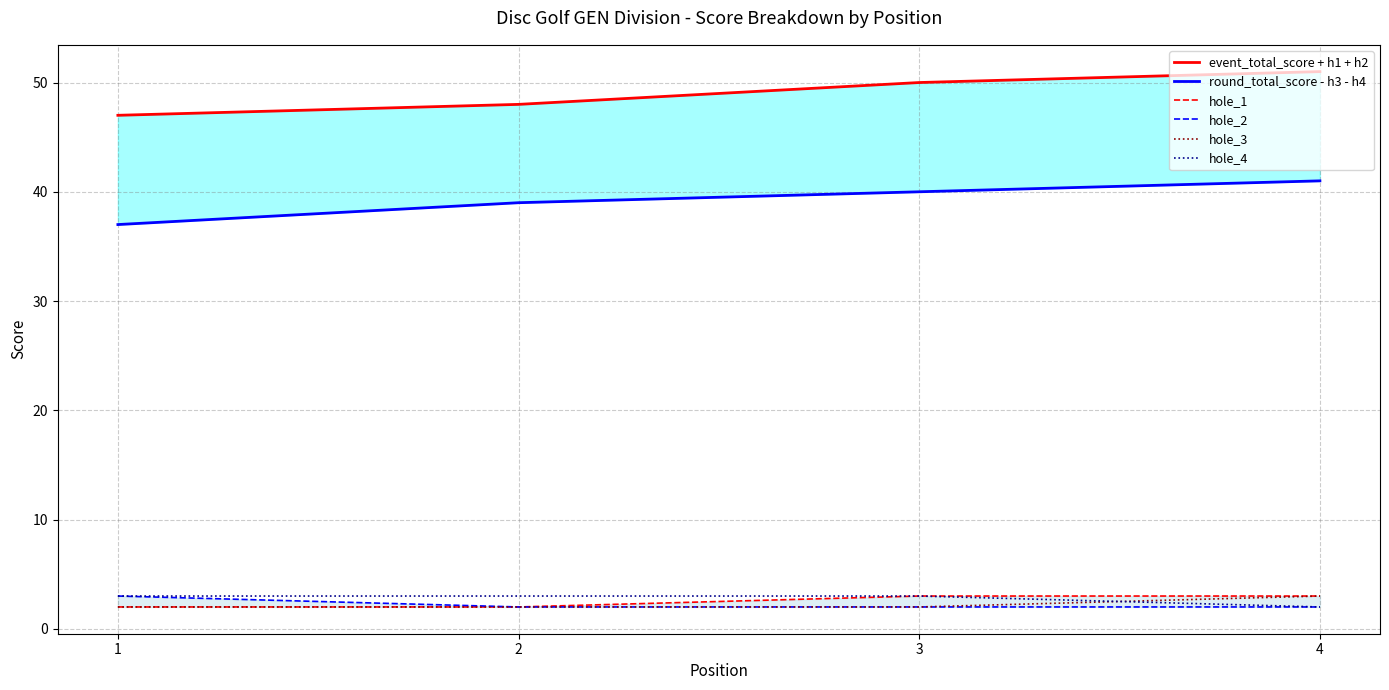

Reading right to left, what are all the values shown in this chart?

event_total_score + h1 + h2: 51	50	48	47
round_total_score - h3 - h4: 41	40	39	37
hole_1: 3	3	2	2
hole_2: 2	2	2	3
hole_3: 3	2	2	2
hole_4: 2	3	3	3